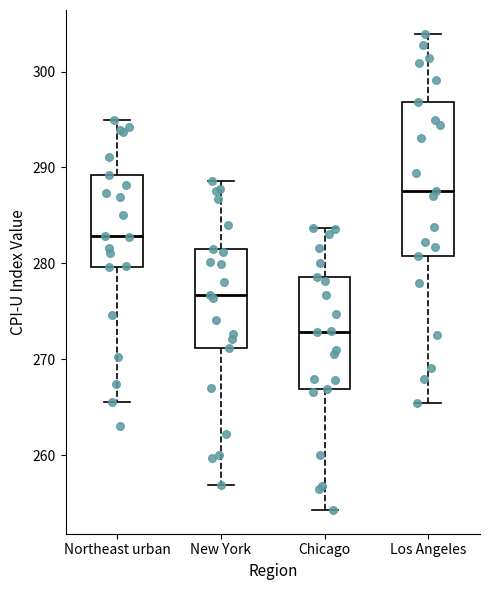

Reading left to right, transcribe this box plot: for each box, give where its median line is, the range the box spans, and where its two whiskers end, as read against the y-axis. The values are not printed on the chart, so give them approximately, as read against the axis.

Northeast urban: median 283, box 280 to 289, whiskers 266 to 295
New York: median 277, box 271 to 281, whiskers 257 to 289
Chicago: median 273, box 267 to 279, whiskers 254 to 284
Los Angeles: median 287, box 281 to 297, whiskers 265 to 304